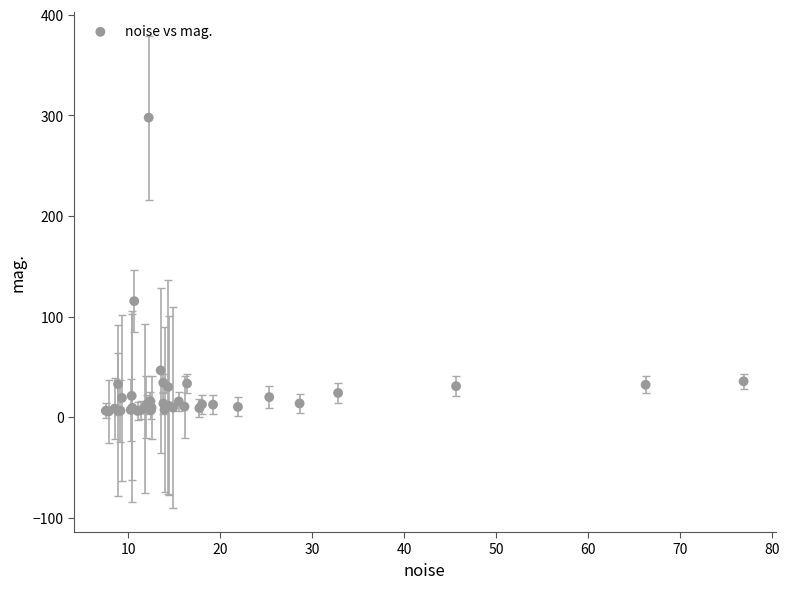

What Y value in the scatter plot is closest to 151?

115.5